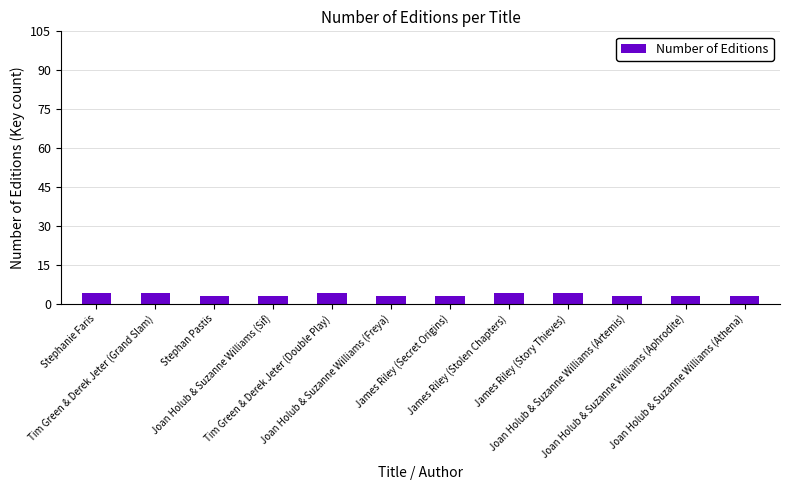

What is the value of the 11th bar from the left?

3